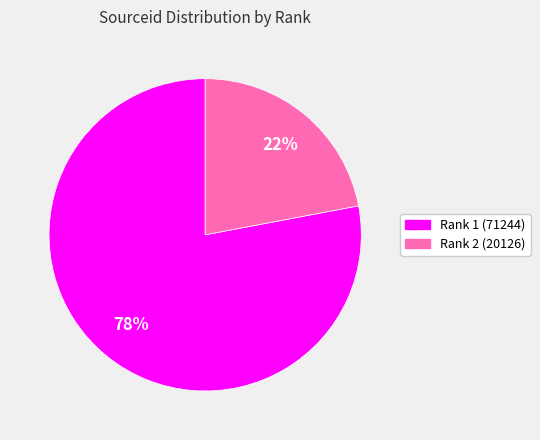

Which slice is the smallest?

Rank 2 (20126)